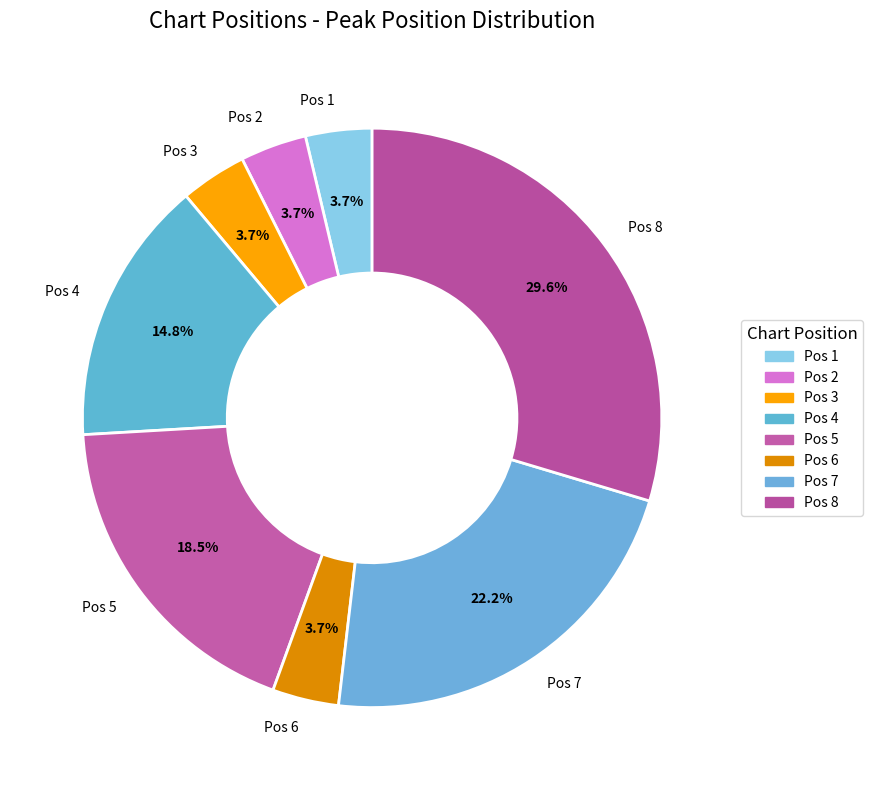

Combined, what portion of the pie is Pos 1 and Pos 3?

7.4%